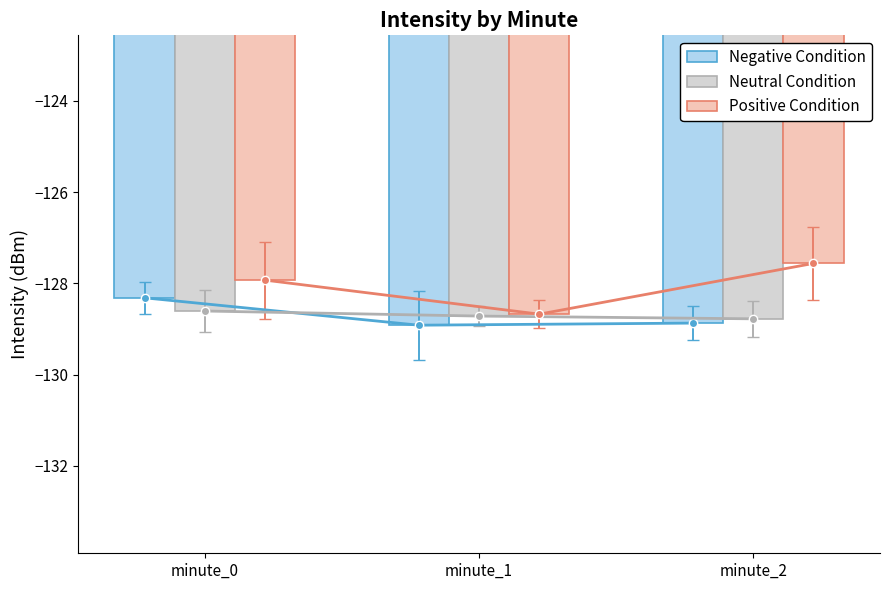

List the series in order of their peak value, highest first.

Positive Condition, Negative Condition, Neutral Condition